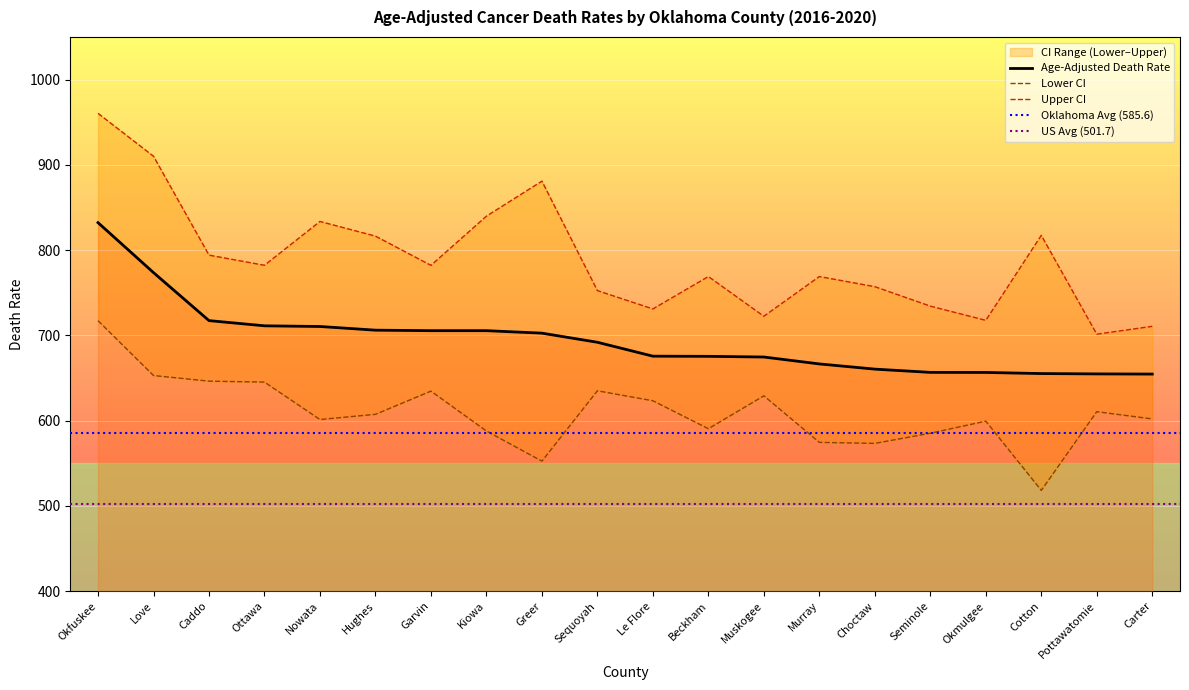

Which category has the highest value in the Lower CI series?

Okfuskee